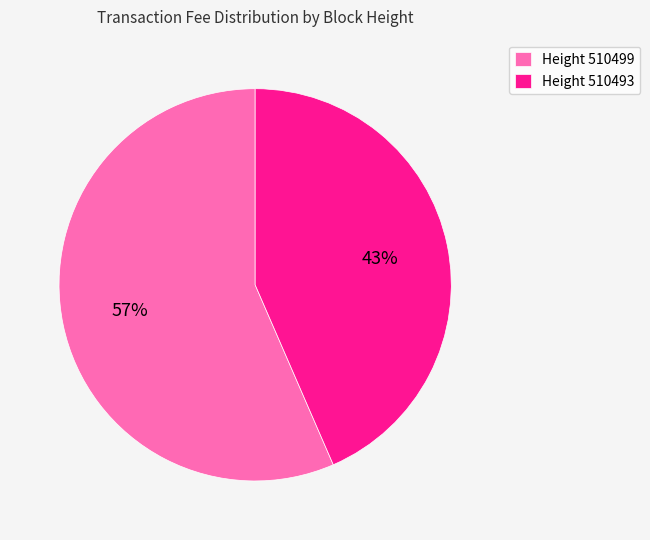

True or false: Height 510499 accounts for 45% of the total.

False